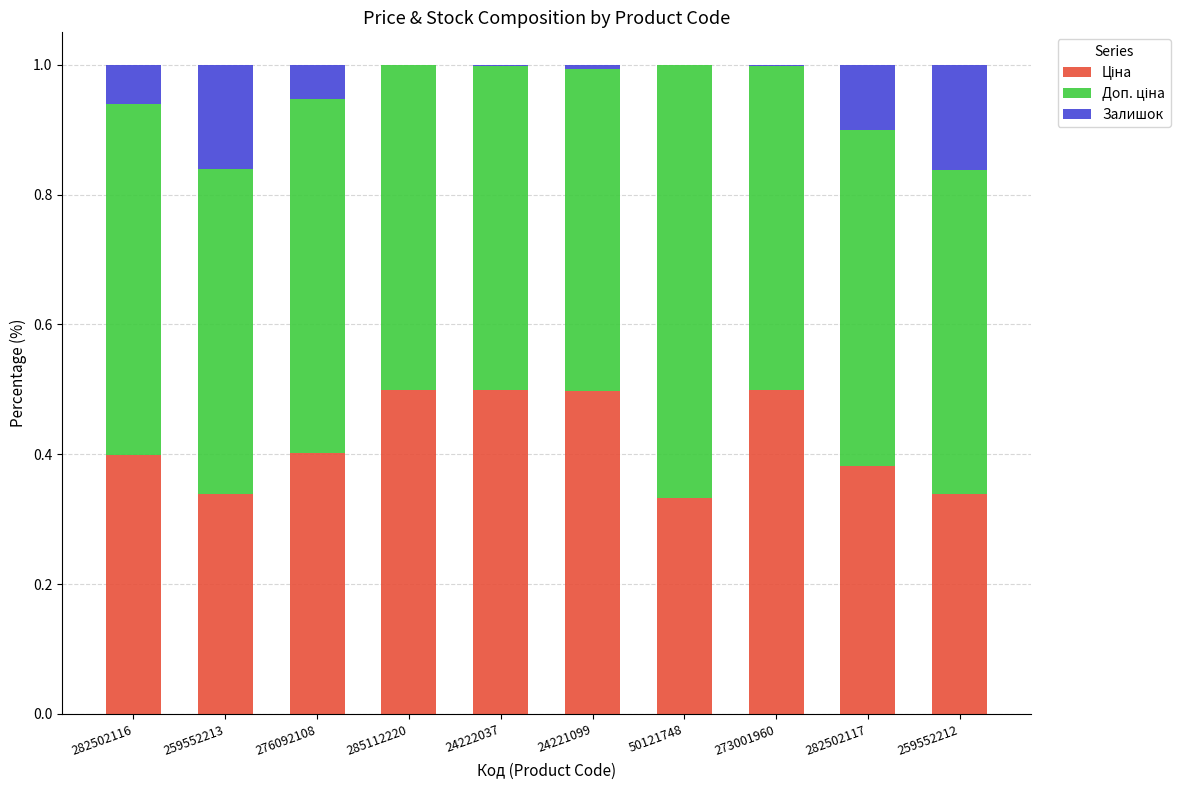

How many distinct data groups are displayed?

3